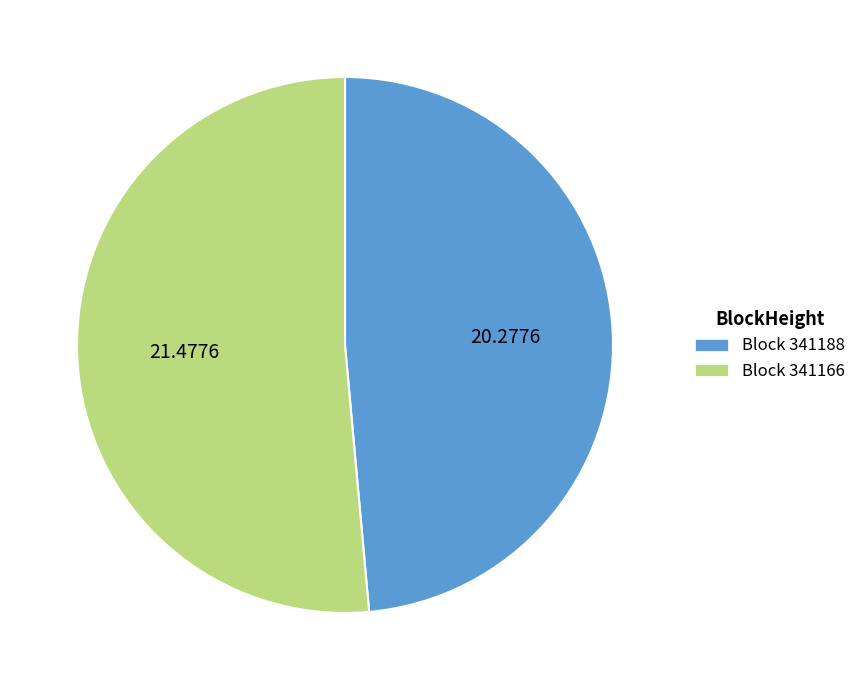

What is the majority slice?

Block 341166